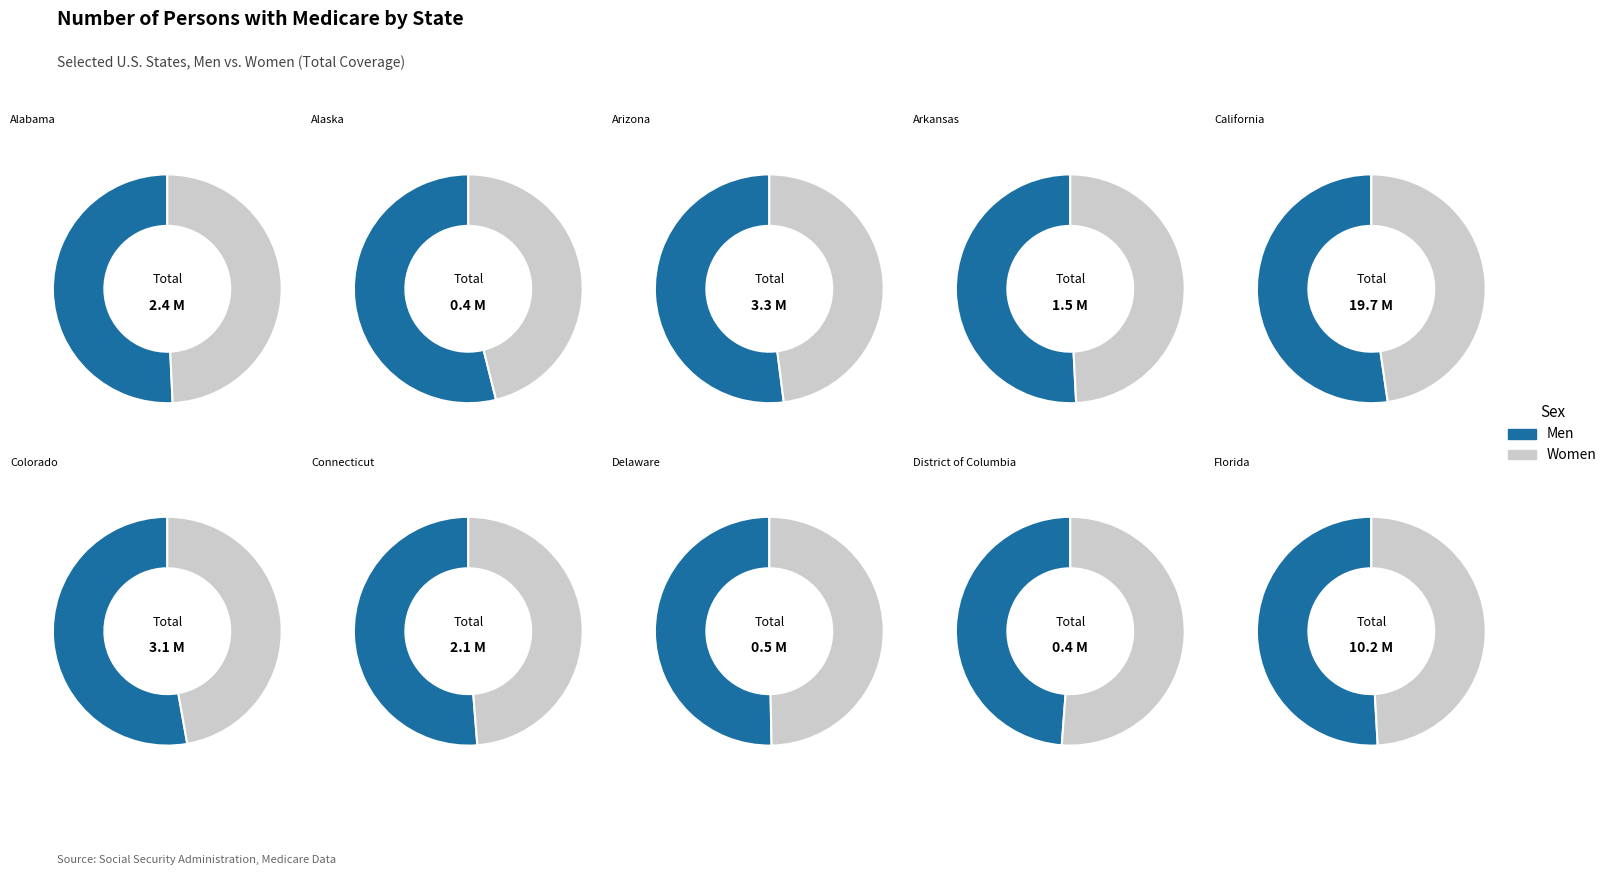

Does California represent more than half of the total?

No